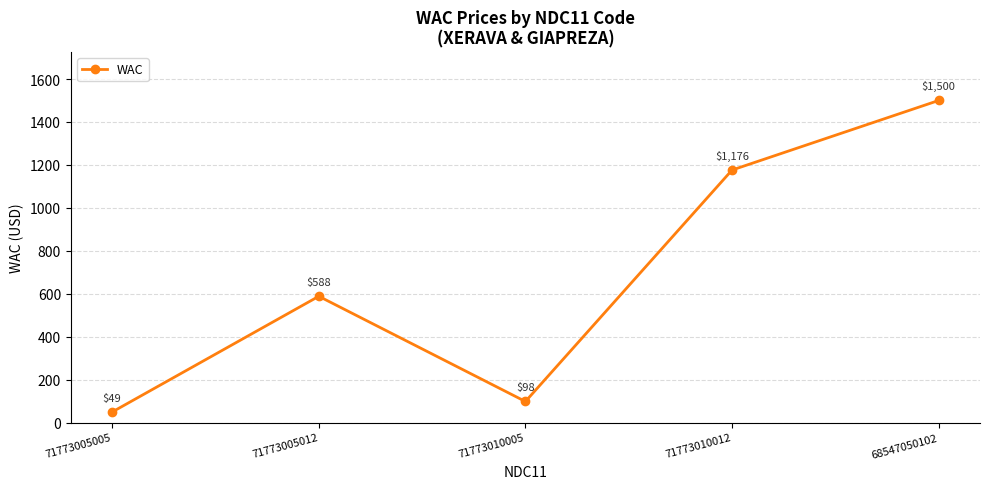

How many interior local valleys (lower than both neighbors) does the data have?

1